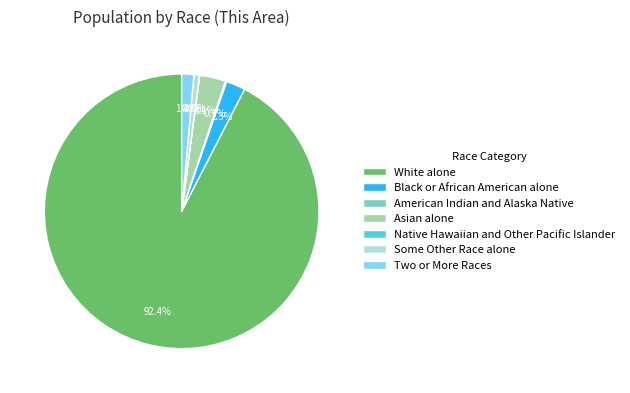

How much of the chart is everything except White alone?

7.6%